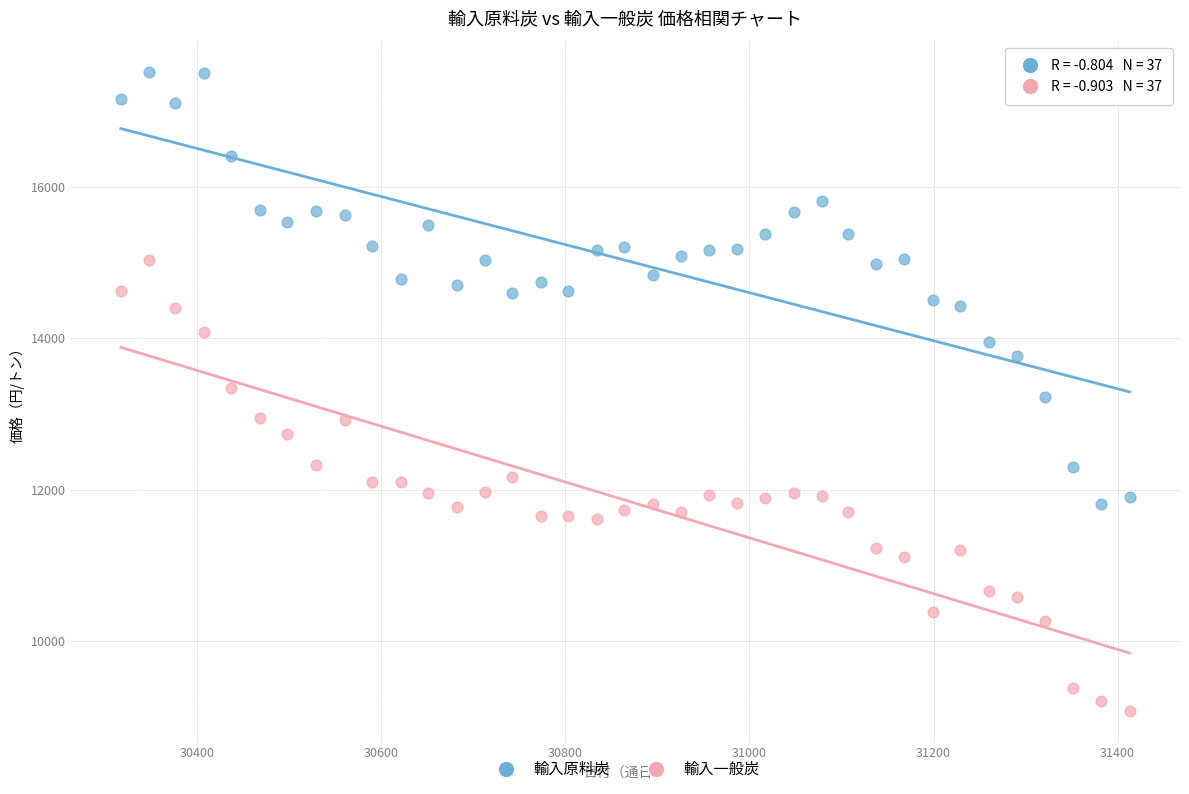

Across all data points, what is the range of Y values (max minus min)?

8426